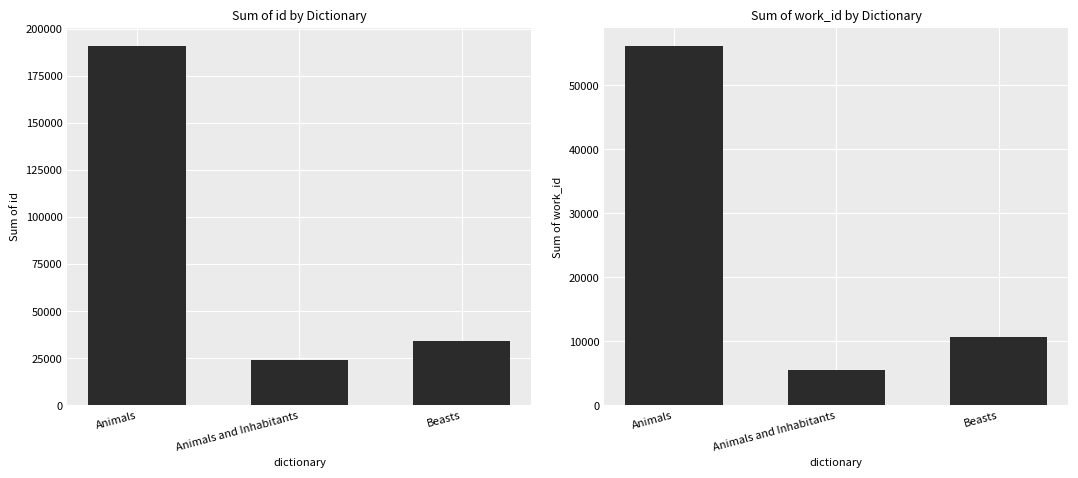

What is the difference between the highest and lowest values at Animals and Inhabitants?

18736